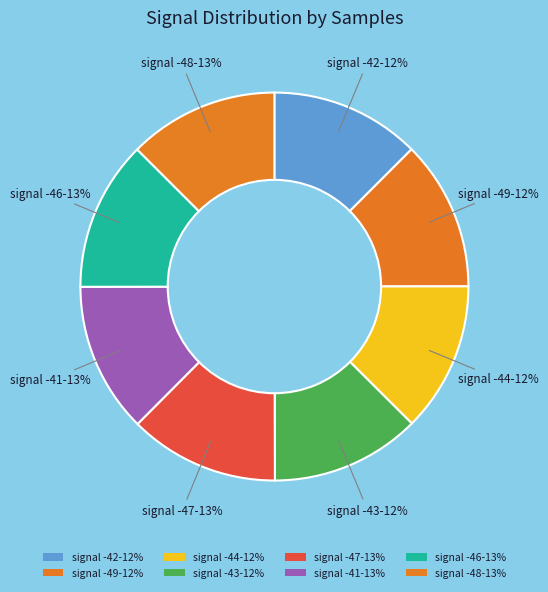

How many slices are in this pie chart?

8